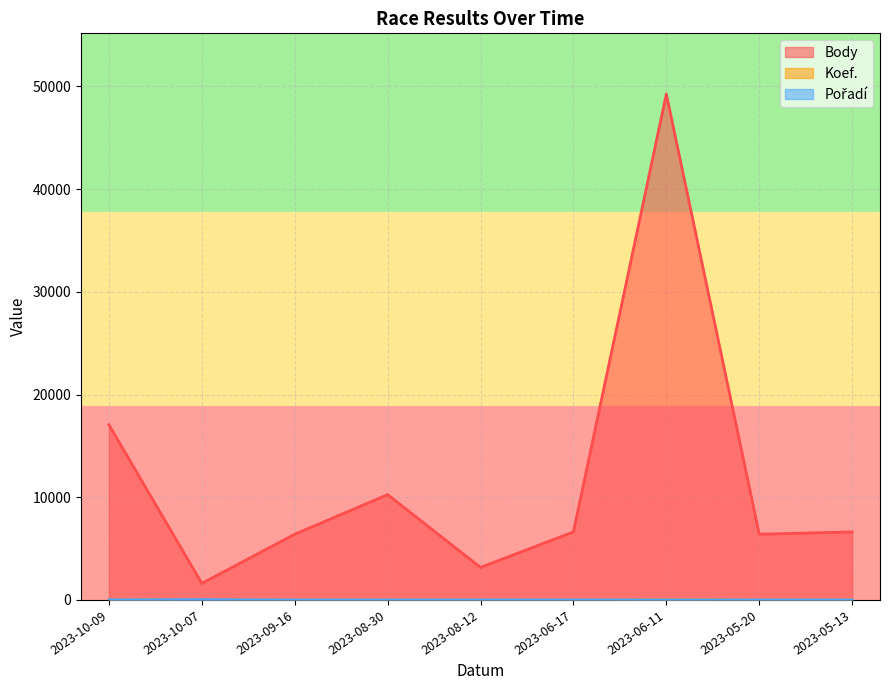

Which category has the highest value across all series?

2023-06-11